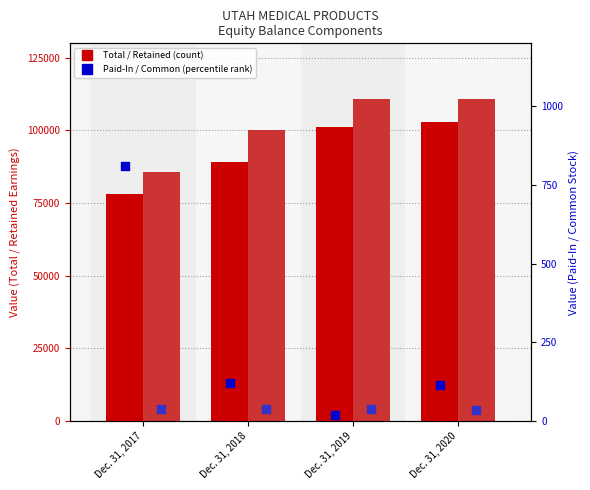

Which series has the widest spread of Y values?

Retained Earnings